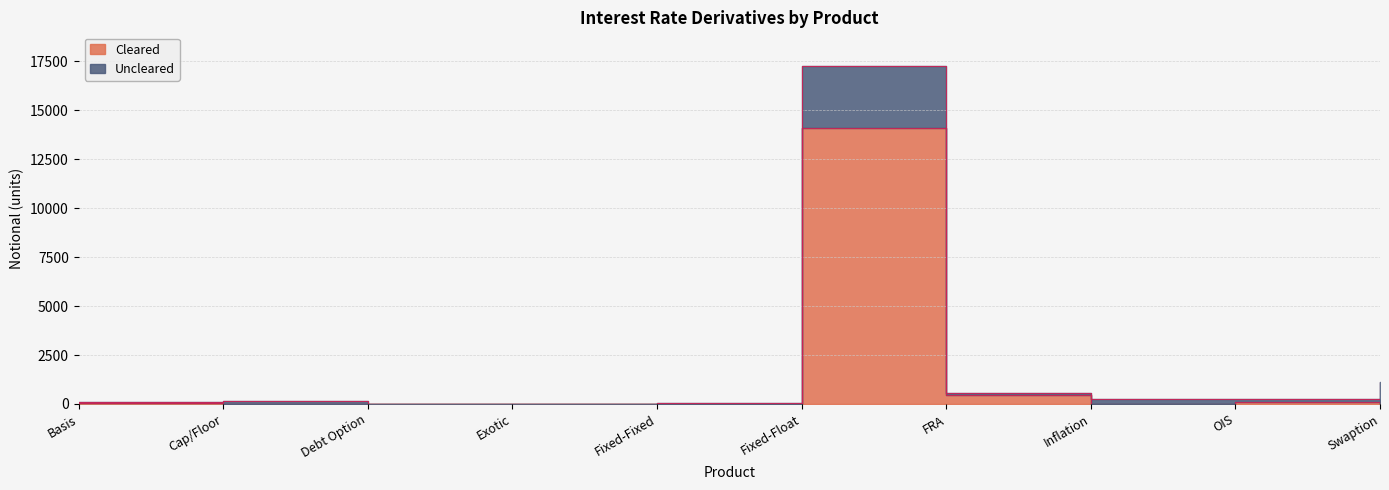

How many points are higher than both their immediate neighbors (excluding endpoints)?

2